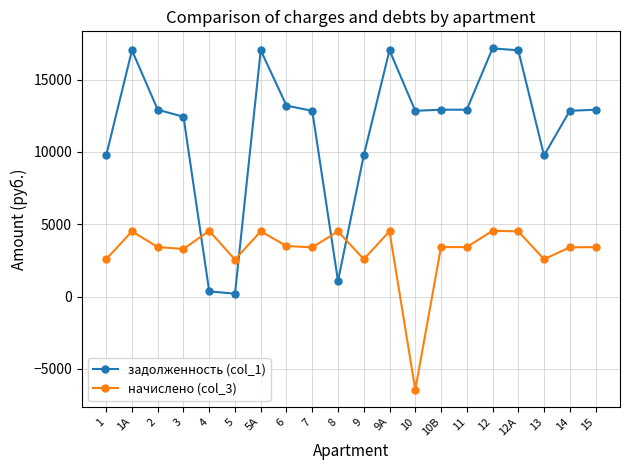

True or false: задолженность (col_1) has more than 0 interior local peaks.

True